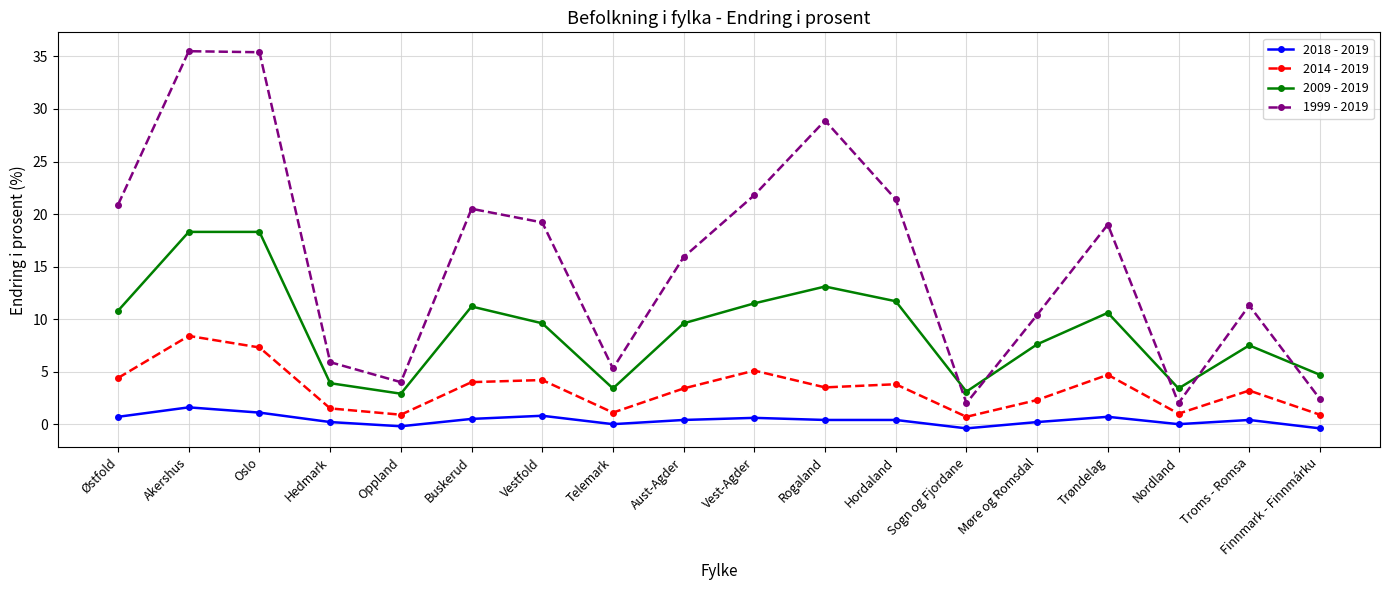

How many data points does each series have?

18